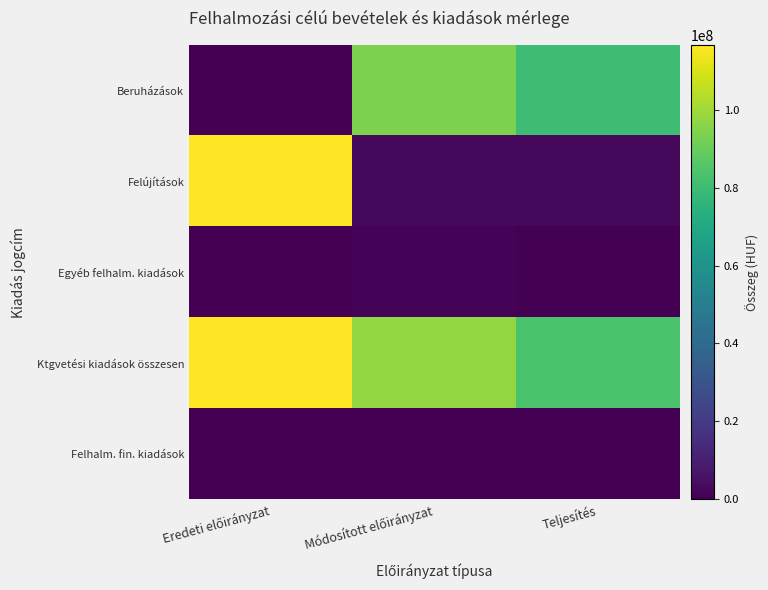

How many categories are shown in the chart?

3